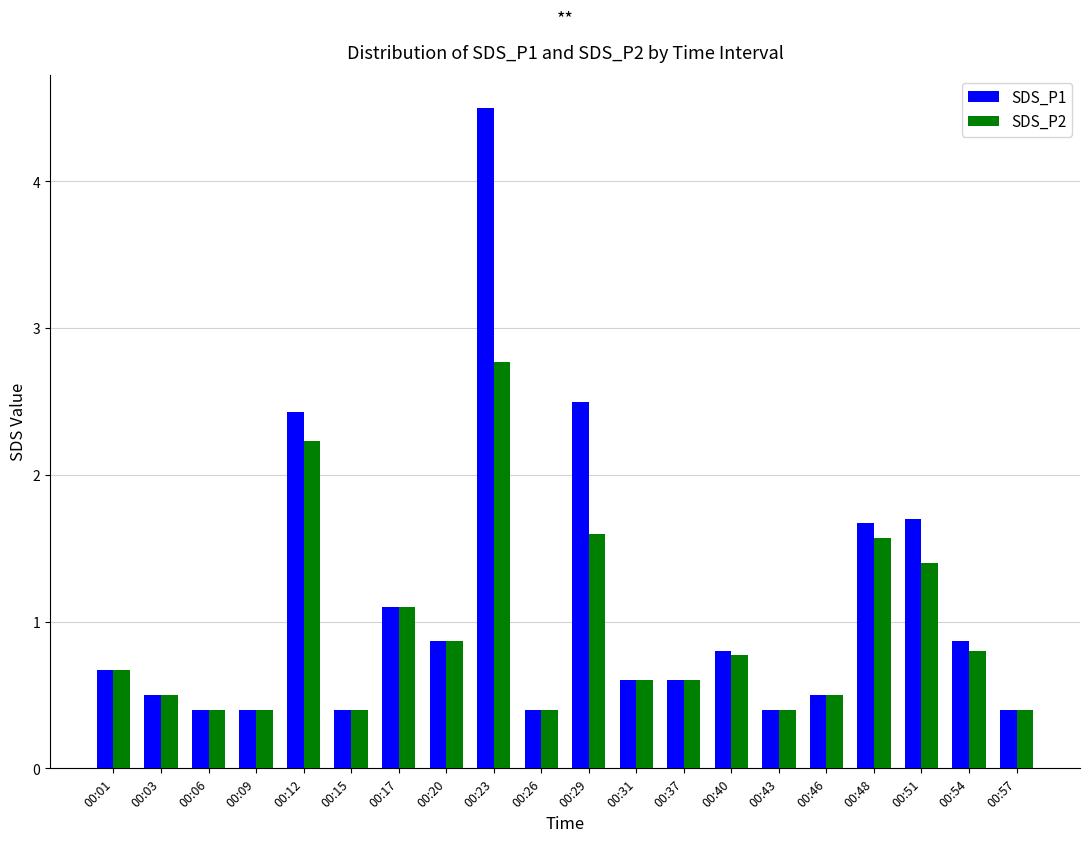

The value of SDS_P1 at 00:43 is 0.7. True or false?

False